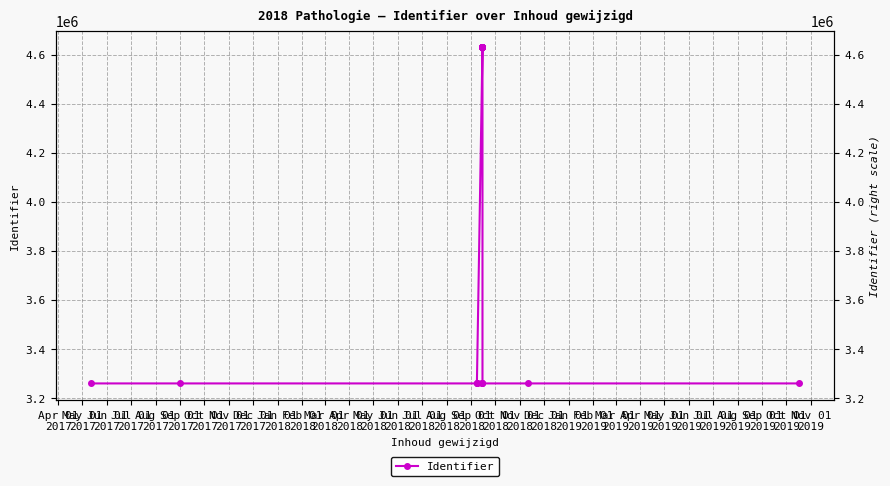

What is the value of the 14th point from the left?

4629187